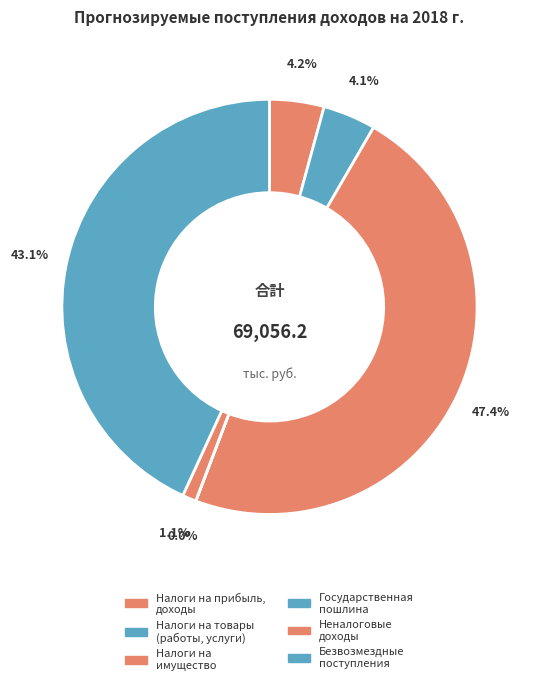

To the nearest percent, what is the average slice percentage?

17%